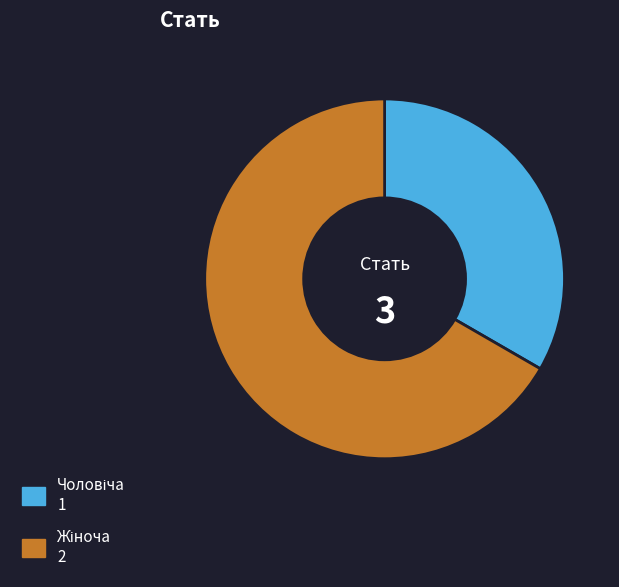

Does any single category account for the majority?

Yes